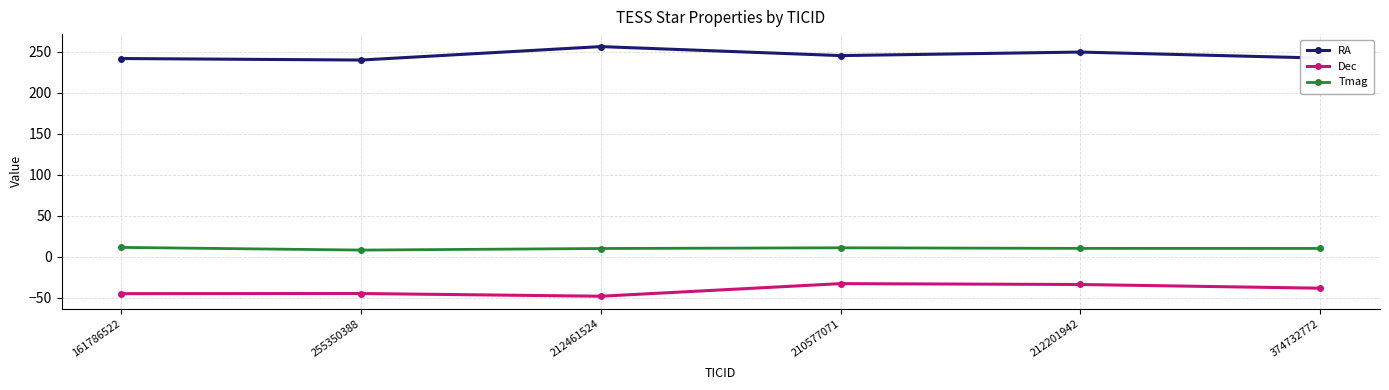

The value of Dec at 210577071 is -53.0. True or false?

False